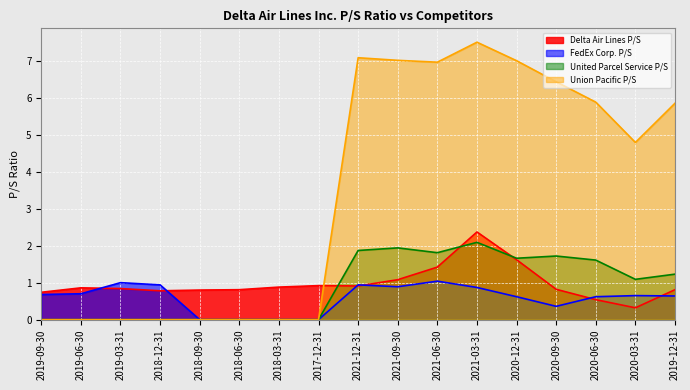

Reading right to left, what are all the values shown in this chart?

Delta Air Lines P/S: 2019-12-31=0.8	2020-03-31=0.3	2020-06-30=0.5	2020-09-30=0.8	2020-12-31=1.6	2021-03-31=2.4	2021-06-30=1.4	2021-09-30=1.1	2021-12-31=0.9	2017-12-31=0.9	2018-03-31=0.9	2018-06-30=0.8	2018-09-30=0.8	2018-12-31=0.8	2019-03-31=0.8	2019-06-30=0.9	2019-09-30=0.7
FedEx Corp. P/S: 2019-12-31=0.6	2020-03-31=0.7	2020-06-30=0.6	2020-09-30=0.4	2020-12-31=0.6	2021-03-31=0.9	2021-06-30=1.0	2021-09-30=0.9	2021-12-31=0.9	2017-12-31=0.0	2018-03-31=0.0	2018-06-30=0.0	2018-09-30=0.0	2018-12-31=0.9	2019-03-31=1.0	2019-06-30=0.7	2019-09-30=0.7
United Parcel Service P/S: 2019-12-31=1.2	2020-03-31=1.1	2020-06-30=1.6	2020-09-30=1.7	2020-12-31=1.7	2021-03-31=2.1	2021-06-30=1.8	2021-09-30=1.9	2021-12-31=1.9	2017-12-31=0.0	2018-03-31=0.0	2018-06-30=0.0	2018-09-30=0.0	2018-12-31=0.0	2019-03-31=0.0	2019-06-30=0.0	2019-09-30=0.0
Union Pacific P/S: 2019-12-31=5.8	2020-03-31=4.8	2020-06-30=5.9	2020-09-30=6.4	2020-12-31=7.0	2021-03-31=7.5	2021-06-30=7.0	2021-09-30=7.0	2021-12-31=7.1	2017-12-31=0.0	2018-03-31=0.0	2018-06-30=0.0	2018-09-30=0.0	2018-12-31=0.0	2019-03-31=0.0	2019-06-30=0.0	2019-09-30=0.0